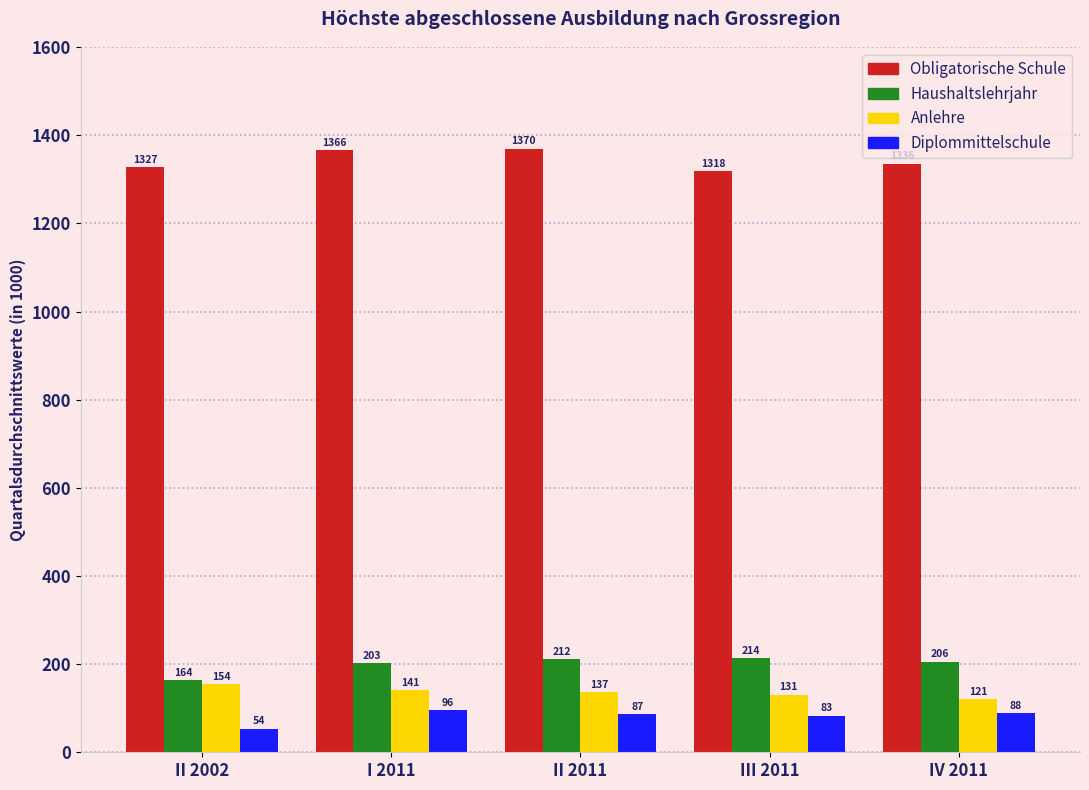

Which series has the widest spread of values?

Obligatorische Schule